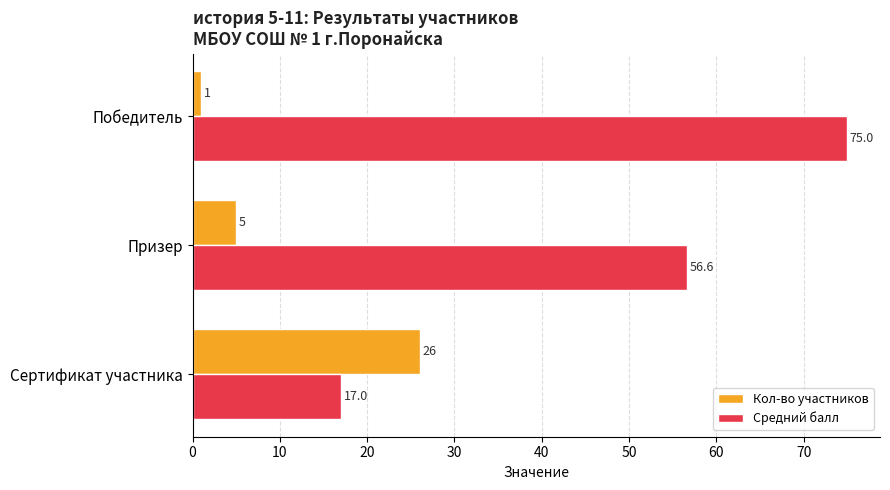

Which series has the largest total across all categories?

Средний балл